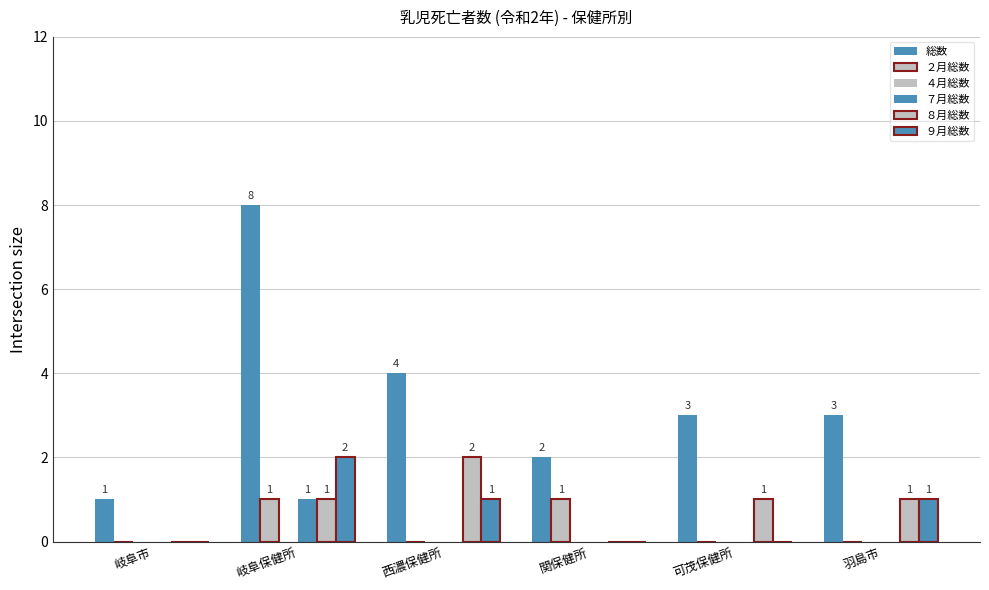

Which series has the largest range (max minus min)?

総数